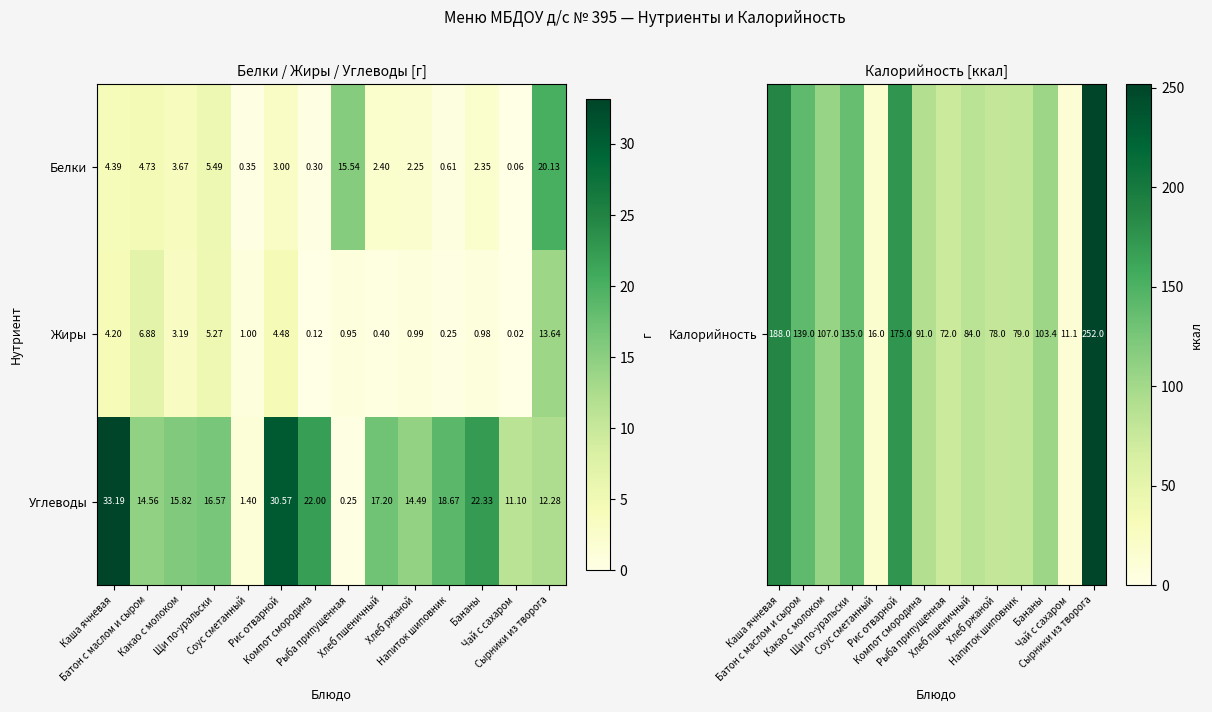

Which series has the widest spread of values?

Углеводы